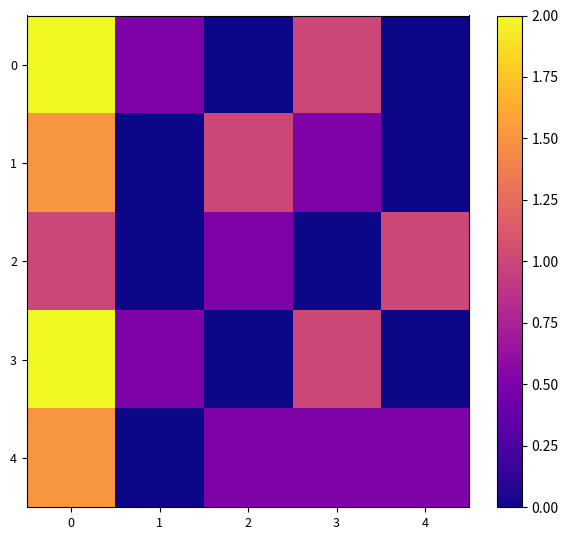

What is the total value across all series at 2?

2.0